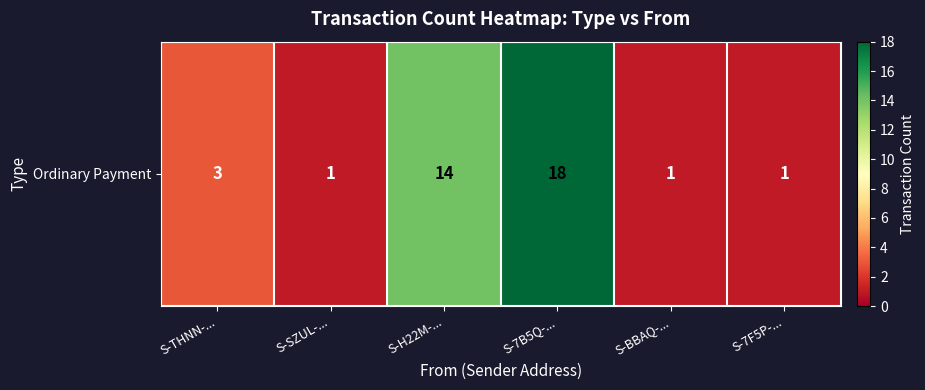

Rank the categories by value from highest to lowest.

S-7B5Q-..., S-H22M-..., S-THNN-..., S-SZUL-..., S-BBAQ-..., S-7F5P-...